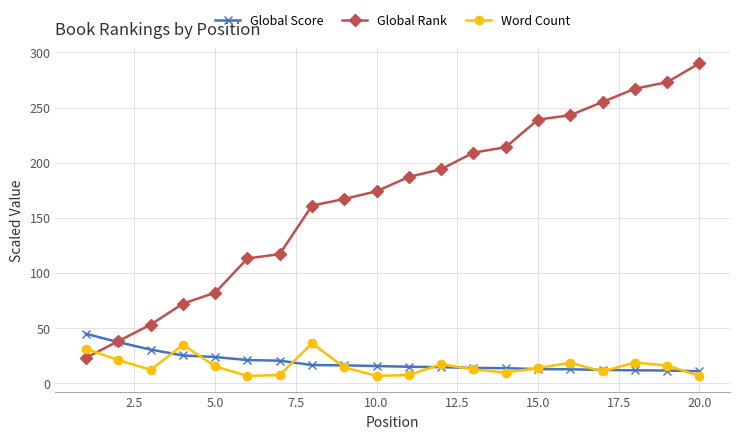

True or false: Global Rank and Word Count cross at least once.

True